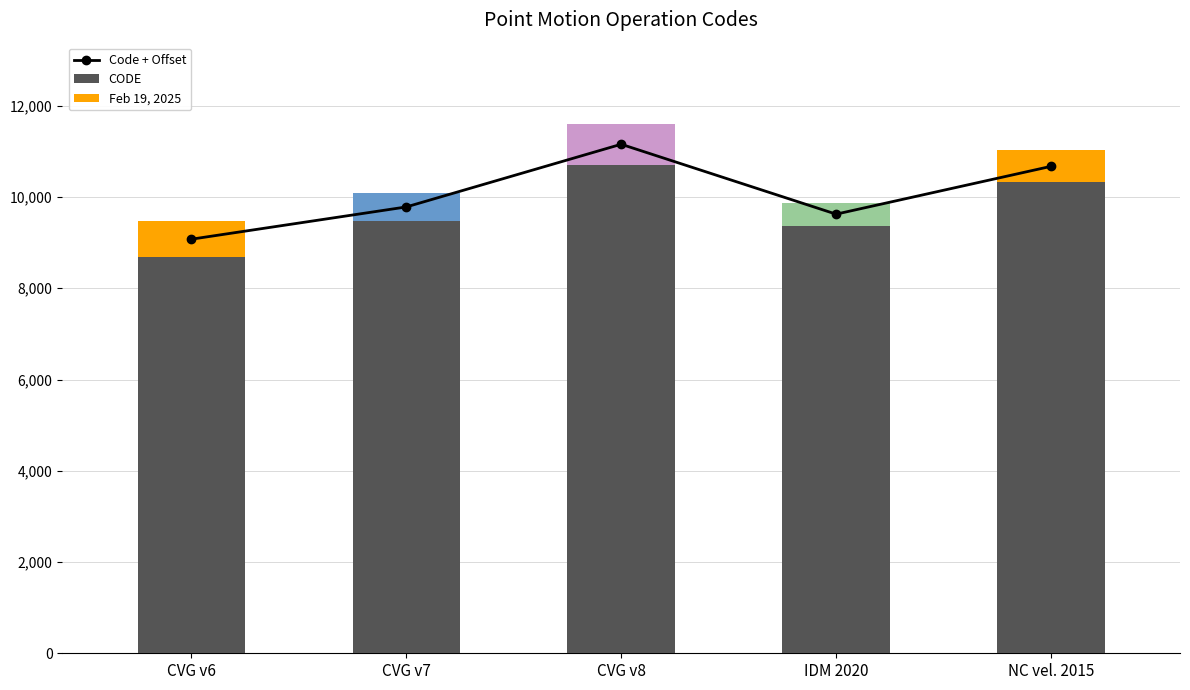

Where is CODE nearest to the value 9691?

CVG v7